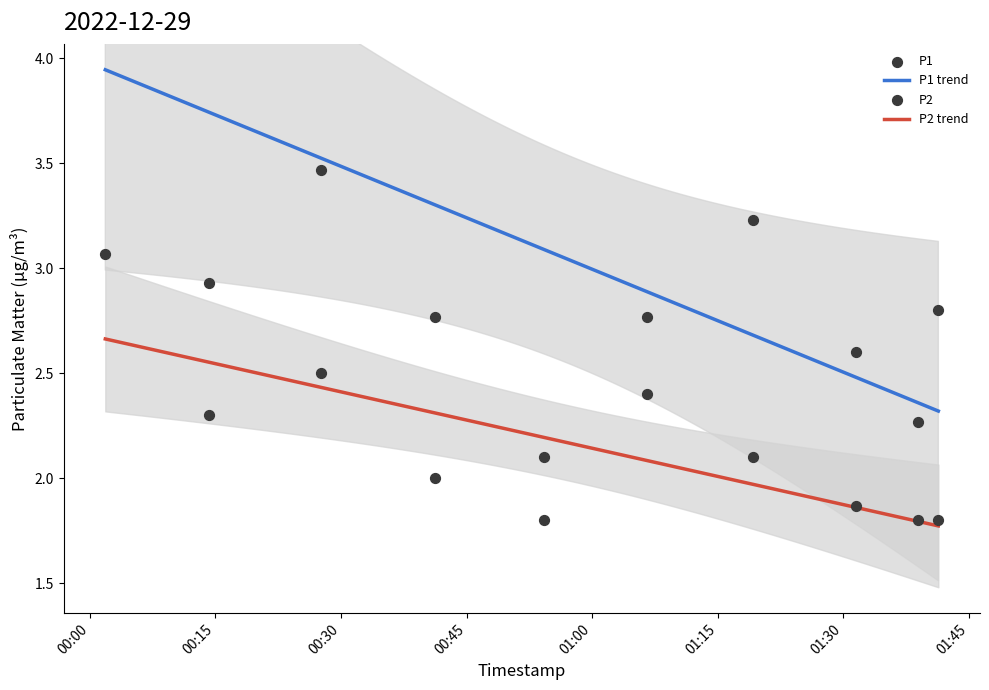

Which series contains the lowest Y value?

P2